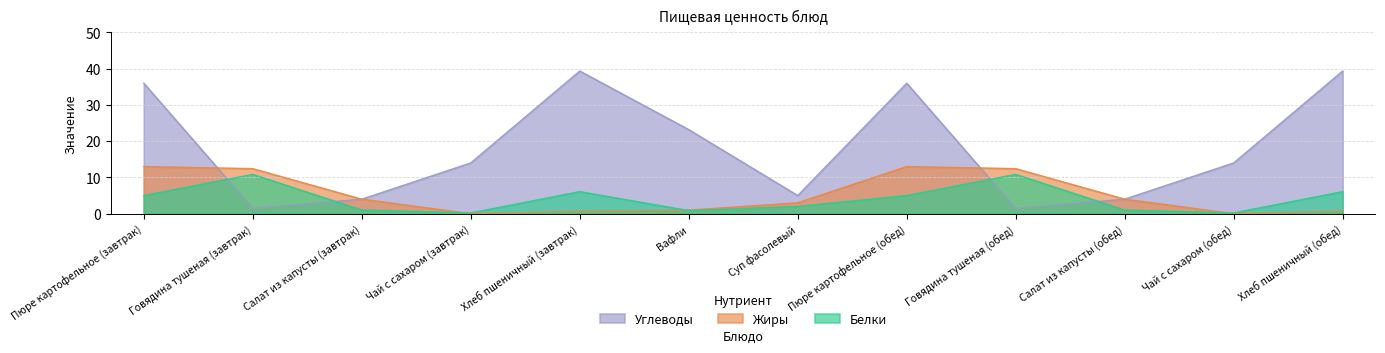

Is it true that Белки equals 1.3 at Салат из капусты (завтрак)?

False